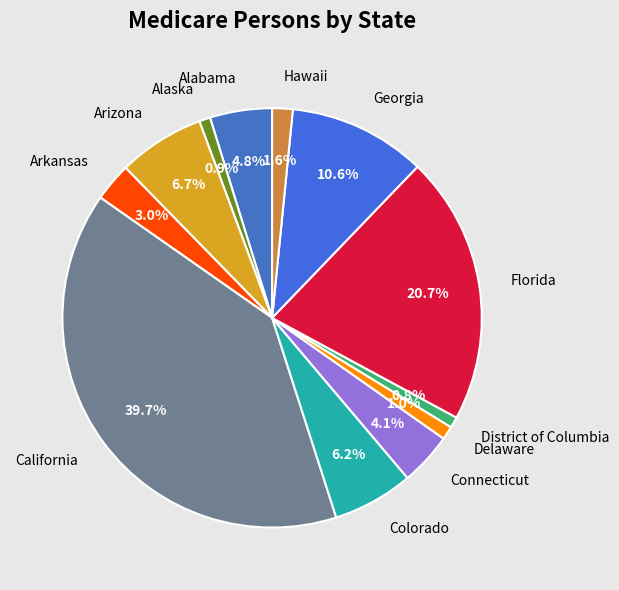

To the nearest percent, what portion does Arizona represent?

7%